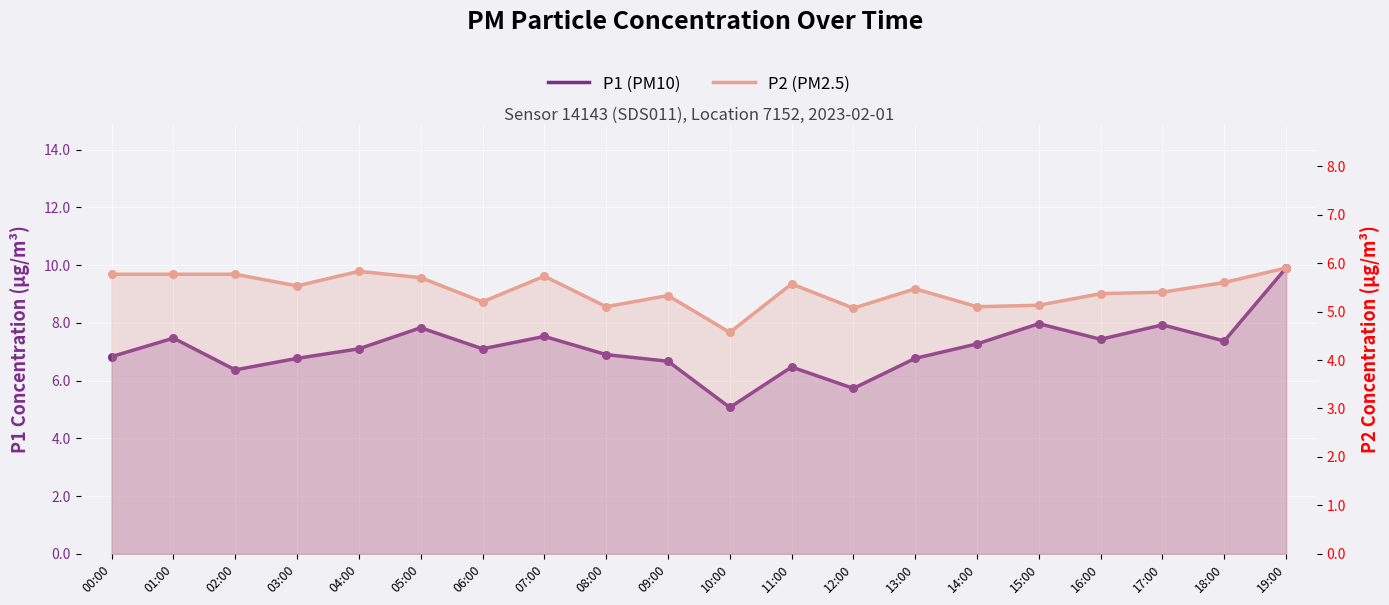

What are all the series names shown in the legend?

P1 (PM10), P2 (PM2.5)